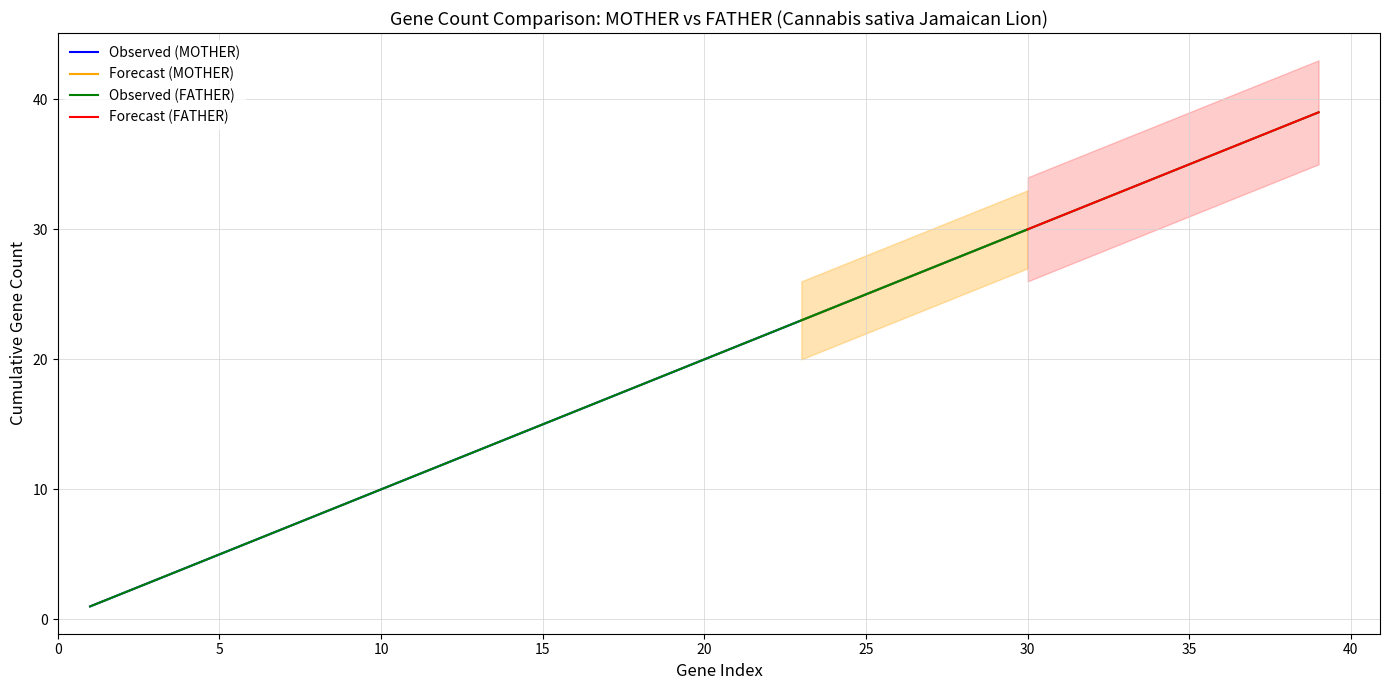

What is the maximum value for Observed (MOTHER)?

30